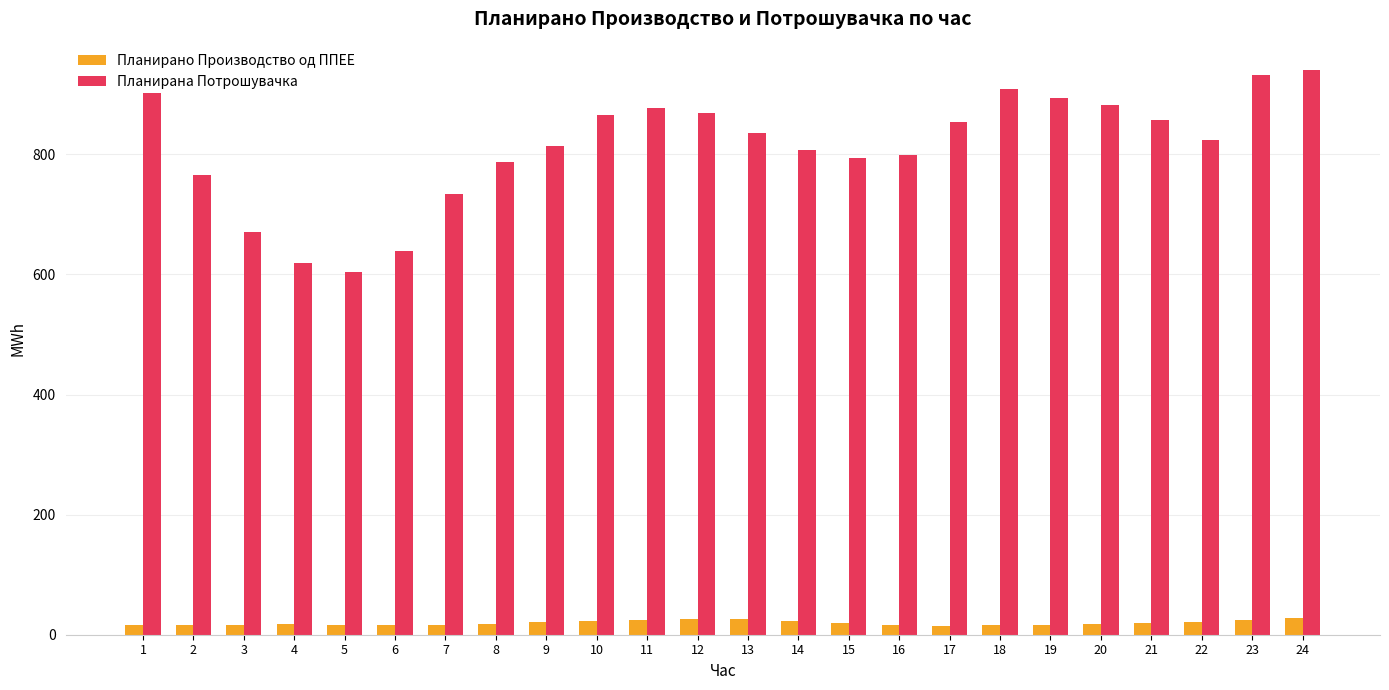

What is the sum of all Планирана Потрошувачка values?

19473.6